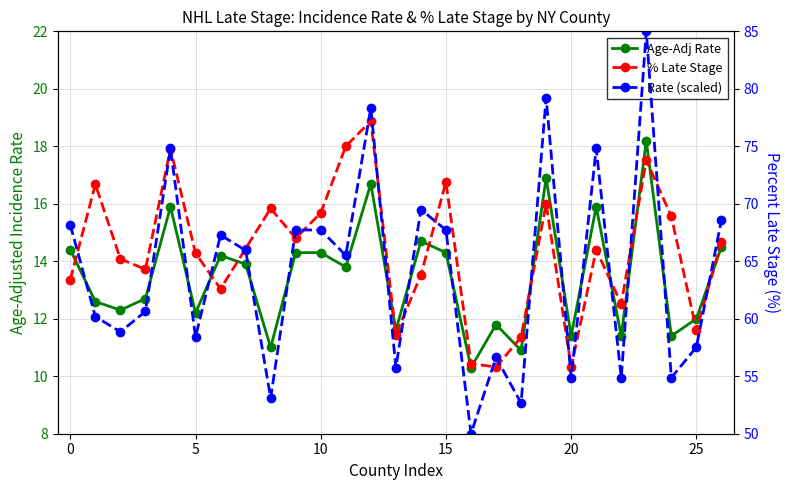

True or false: Rate (scaled) and % Late Stage cross at least once.

True